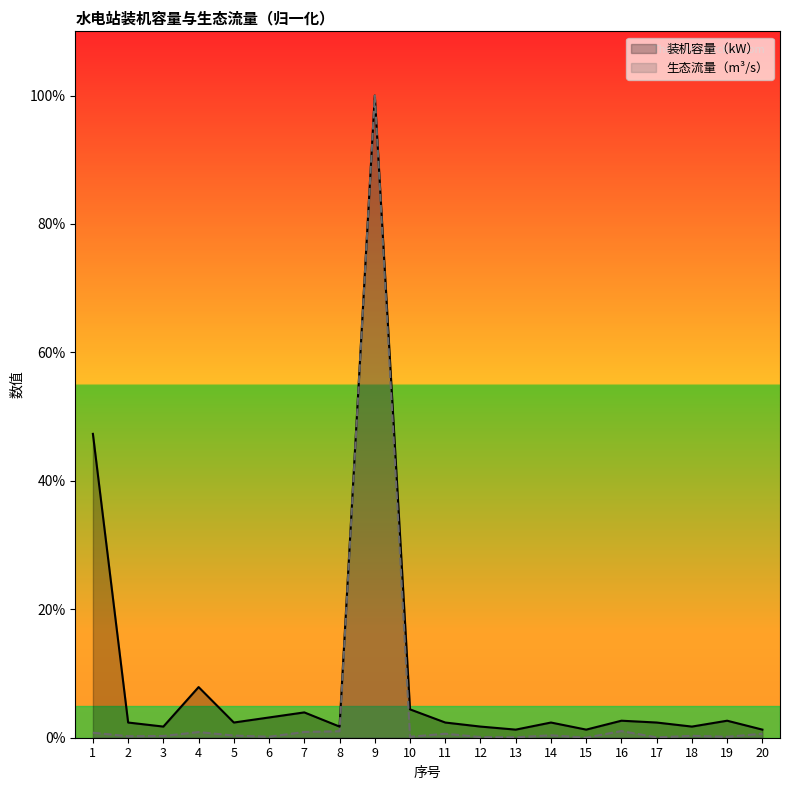

Between 4 and 8, which is larger?

4